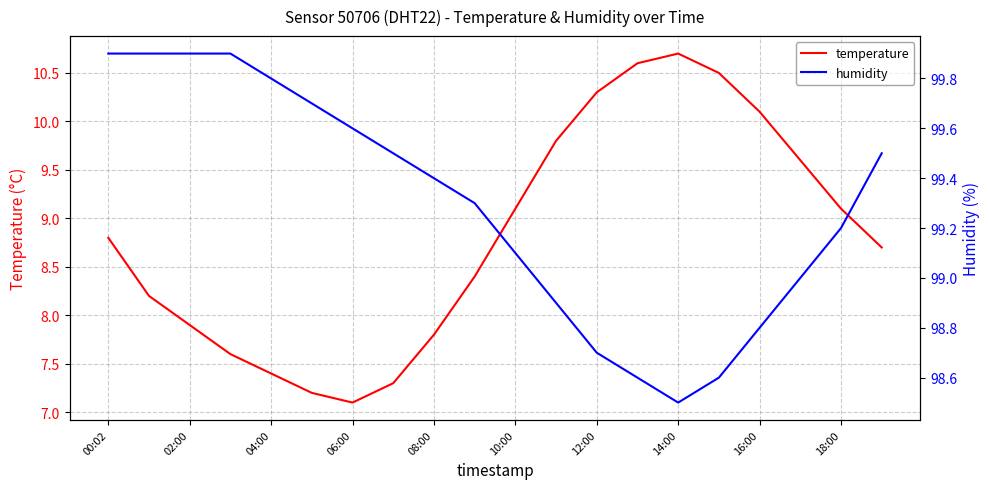

What are all the series names shown in the legend?

temperature, humidity